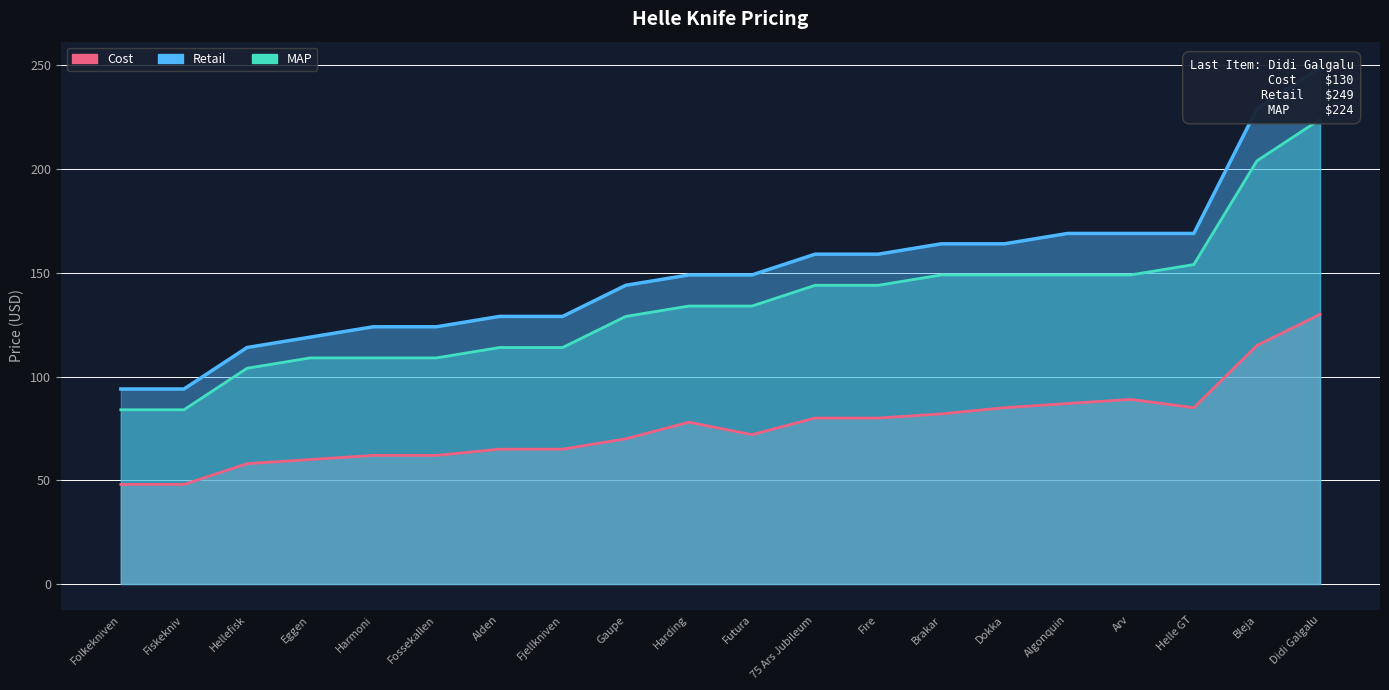

True or false: Retail and MAP cross at least once.

False